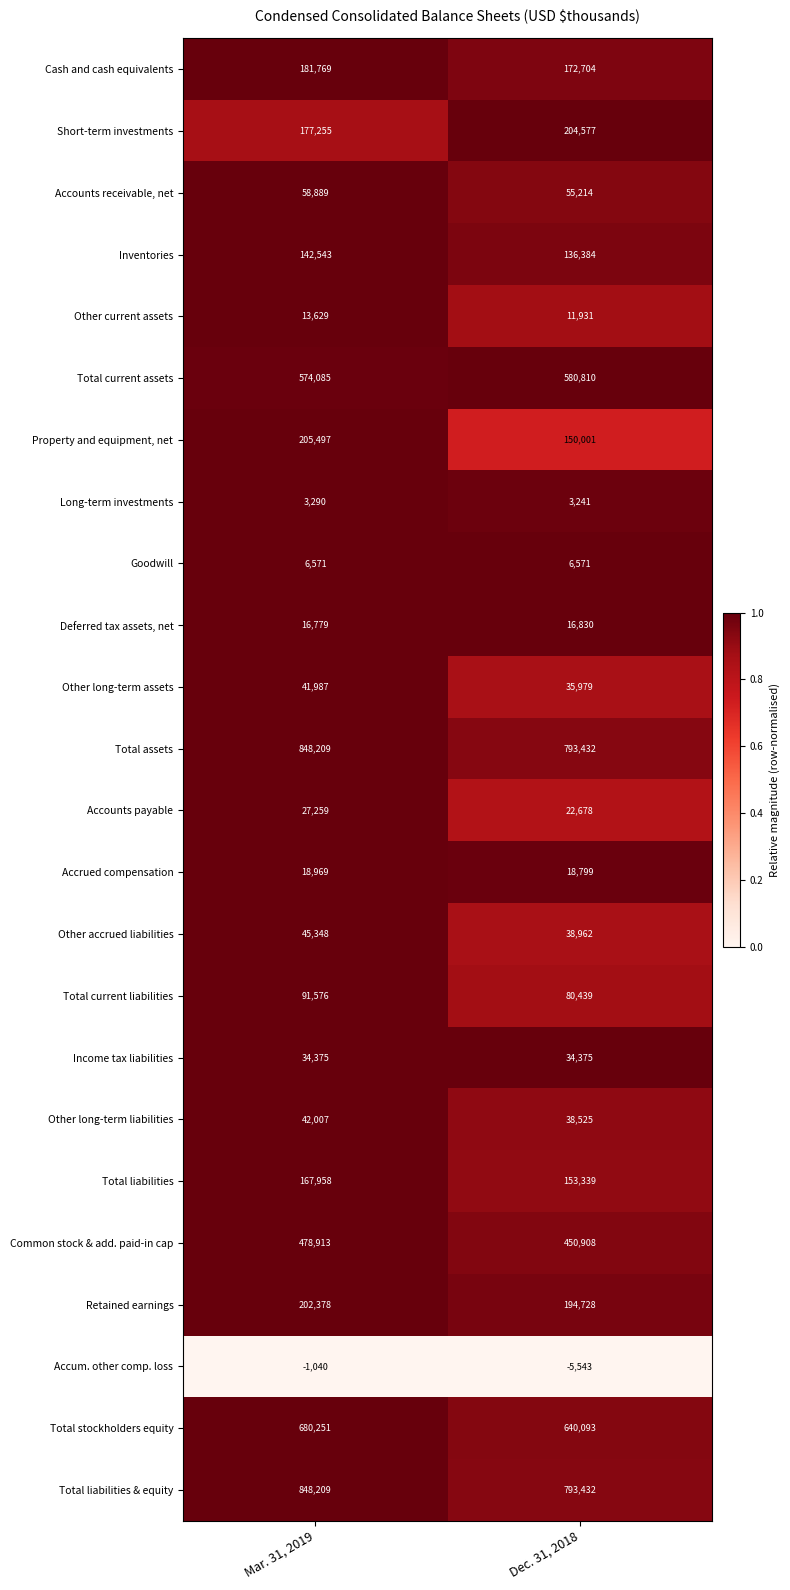

What value does the Total assets series have at Mar. 31, 2019, to the nearest 10?

848210